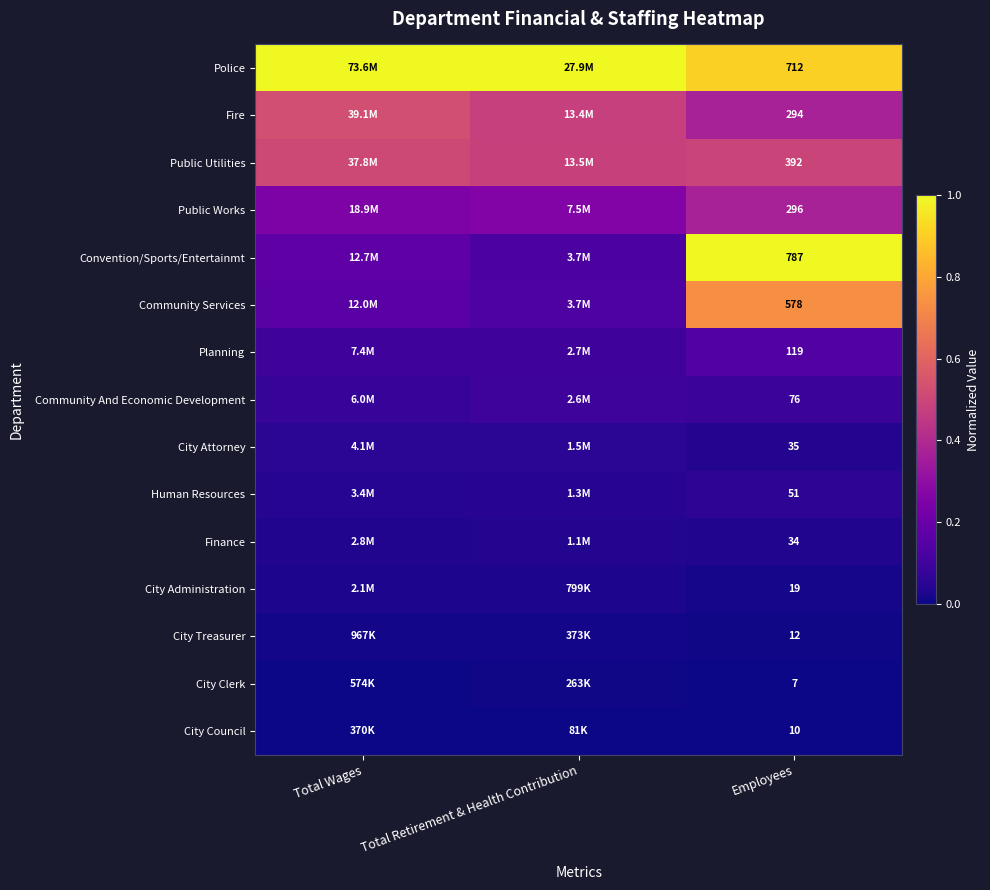

Which category has the lowest value across all series?

Employees